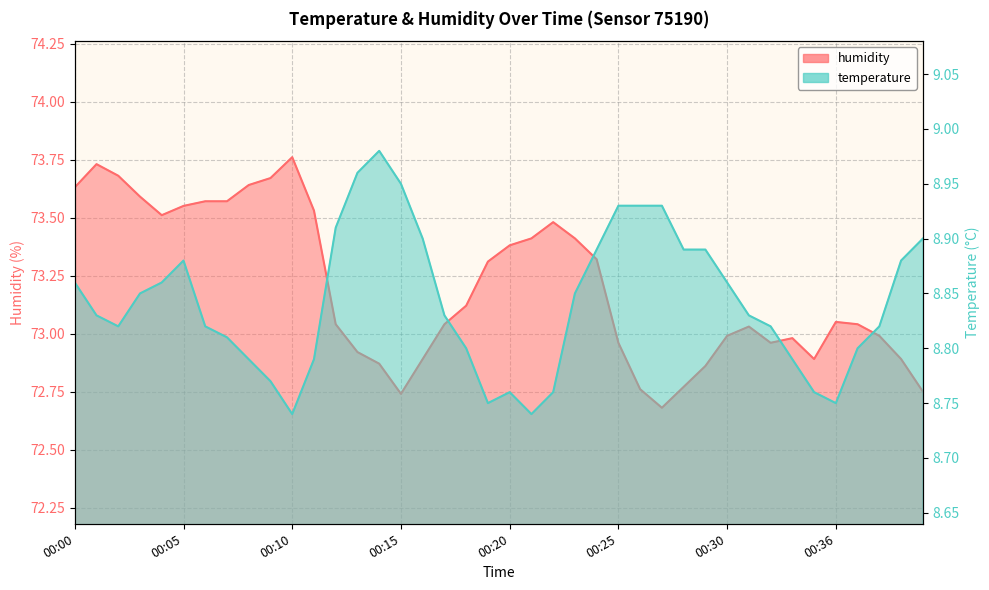

Reading left to right, extract all data points from this chart.

temperature: 8.9	8.8	8.8	8.8	8.9	8.9	8.8	8.8	8.8	8.8	8.7	8.8	8.9	9.0	9.0	8.9	8.9	8.8	8.8	8.8	8.8	8.7	8.8	8.8	8.9	8.9	8.9	8.9	8.9	8.9	8.9	8.8	8.8	8.8	8.8	8.8	8.8	8.8	8.9	8.9
humidity: 73.6	73.7	73.7	73.6	73.5	73.5	73.6	73.6	73.6	73.7	73.8	73.5	73.0	72.9	72.9	72.7	72.9	73.0	73.1	73.3	73.4	73.4	73.5	73.4	73.3	73.0	72.8	72.7	72.8	72.9	73.0	73.0	73.0	73.0	72.9	73.0	73.0	73.0	72.9	72.8